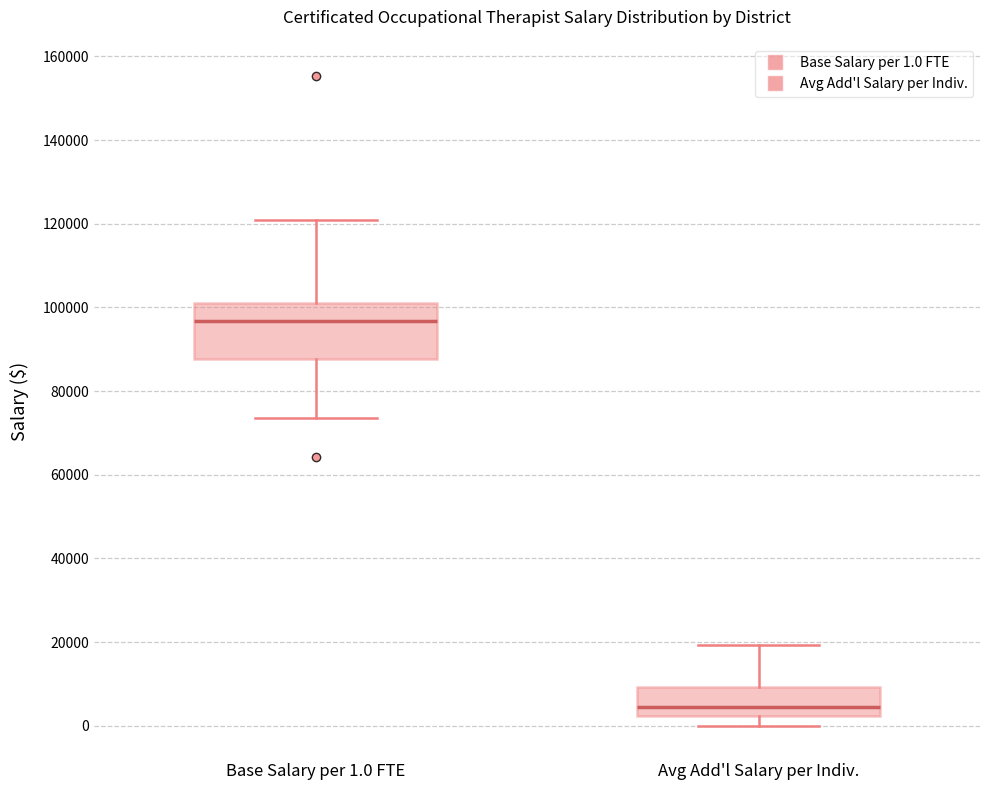

Reading left to right, read every box against the y-axis: the position of its median line, the range the box covers, and the ends of its whiskers. The values are not printed on the chart, so give them approximately, as read against the axis.

Base Salary per 1.0 FTE: median 96000, box 88000 to 100000, whiskers 74000 to 120000
Avg Add'l Salary per Indiv.: median 4000, box 2000 to 10000, whiskers 0 to 20000